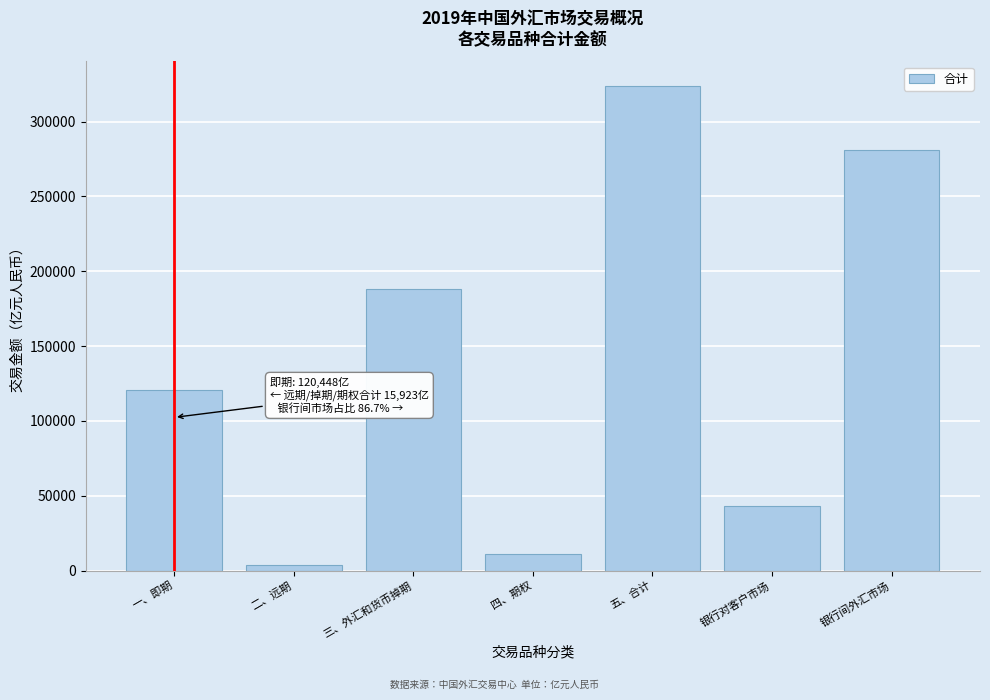

Between 四、期权 and 银行对客户市场, which is larger?

银行对客户市场